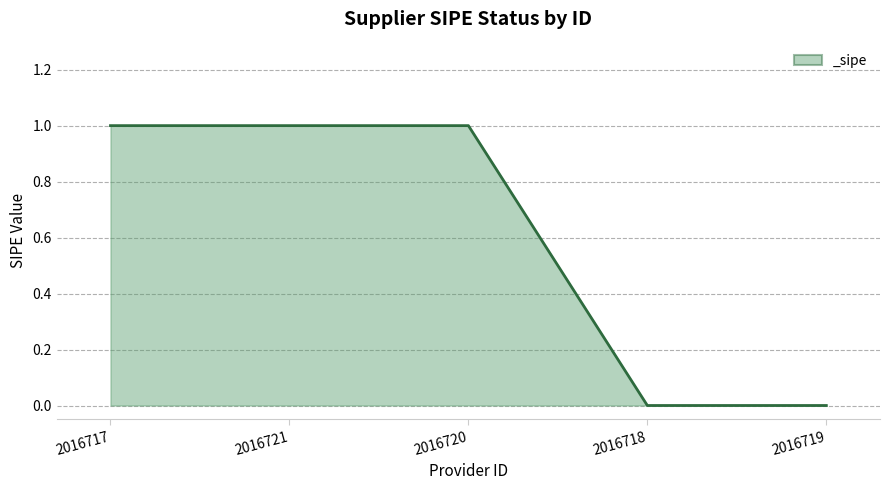

What is the ratio of the value at 2016717 to the value at 2016721?

1.0